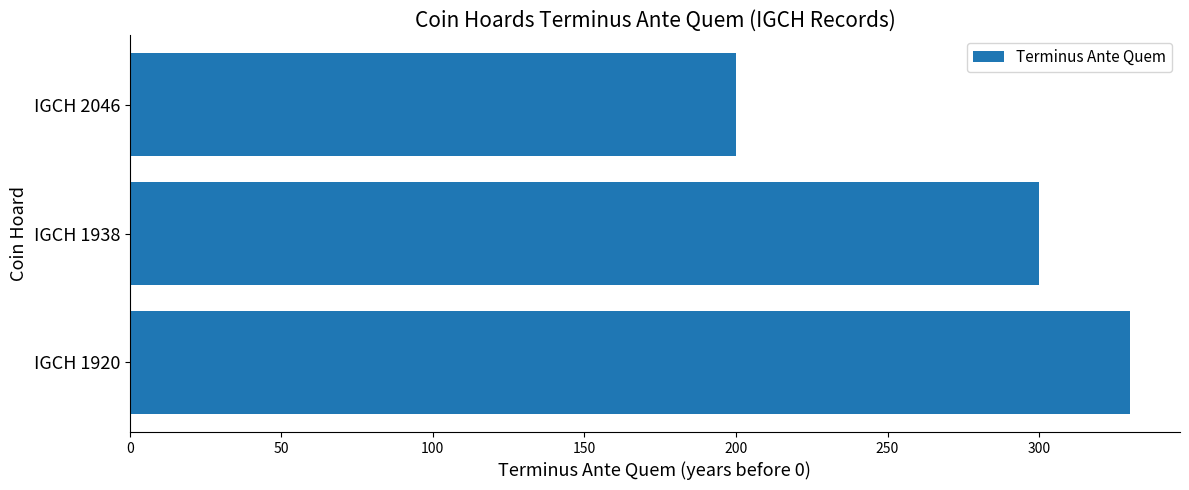

At which label is the value closest to 265?

IGCH 1938